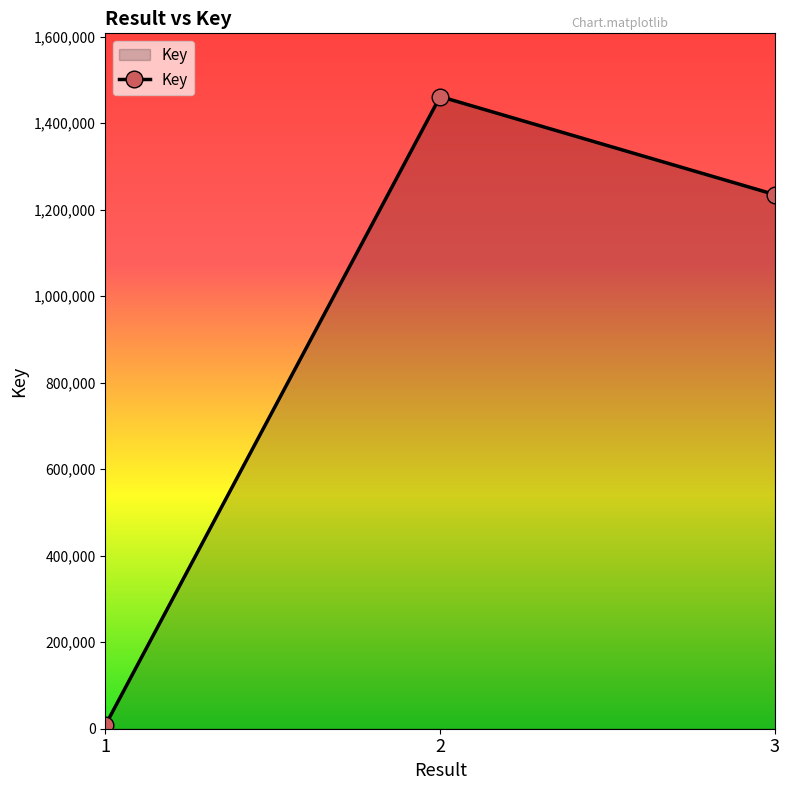

What is the difference between the second highest and minimum values?

1226837